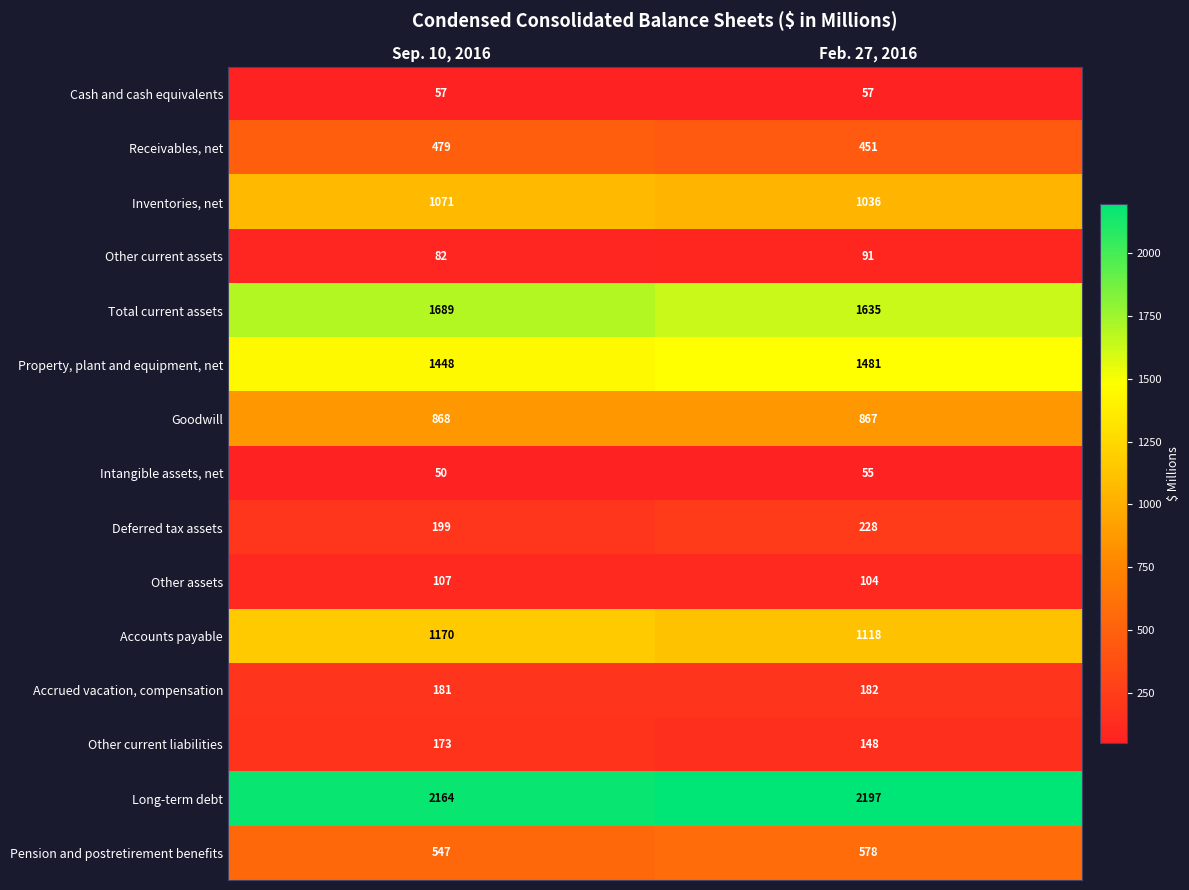

List the series in order of their peak value, lowest first.

Intangible assets, net, Cash and cash equivalents, Other current assets, Other assets, Other current liabilities, Accrued vacation, compensation, Deferred tax assets, Receivables, net, Pension and postretirement benefits, Goodwill, Inventories, net, Accounts payable, Property, plant and equipment, net, Total current assets, Long-term debt